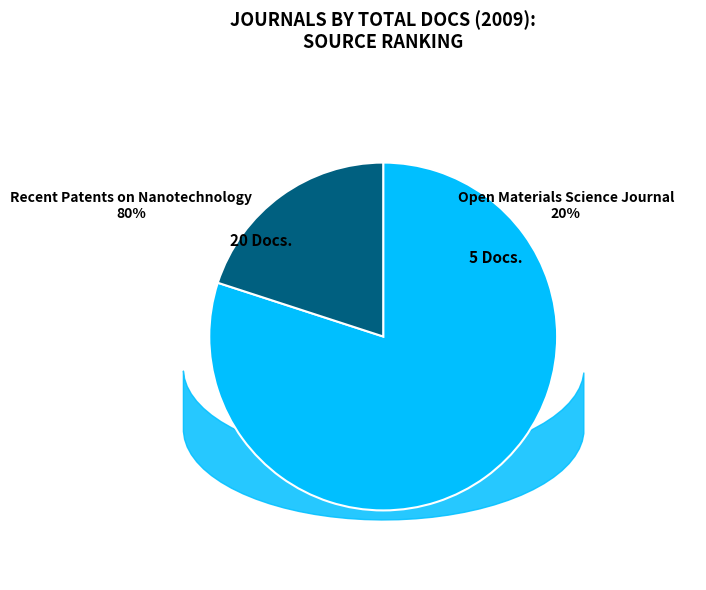

How many segments does this pie chart have?

2